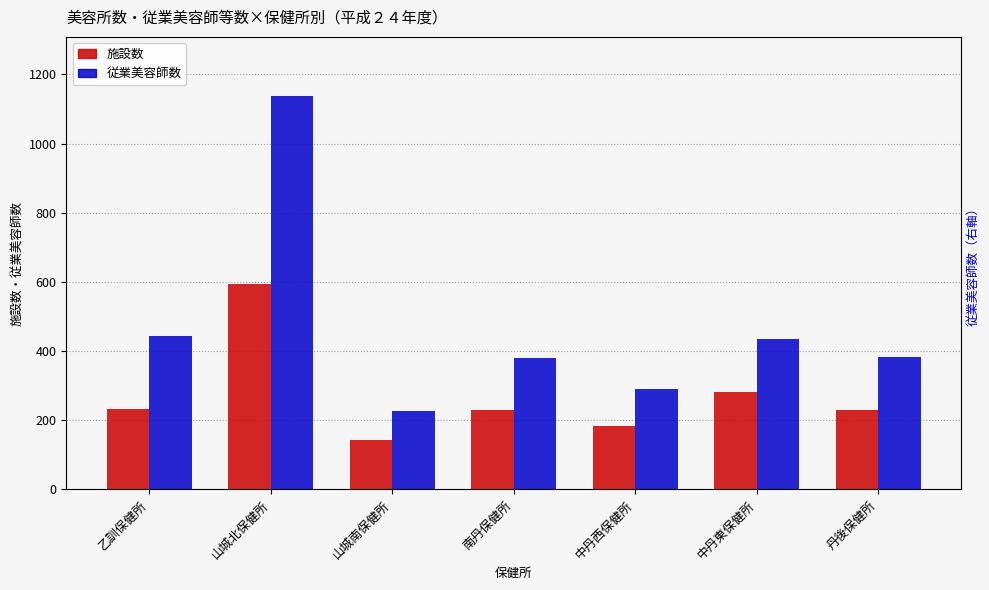

What value does the 施設数 series have at 山城北保健所, to the nearest 10?

600